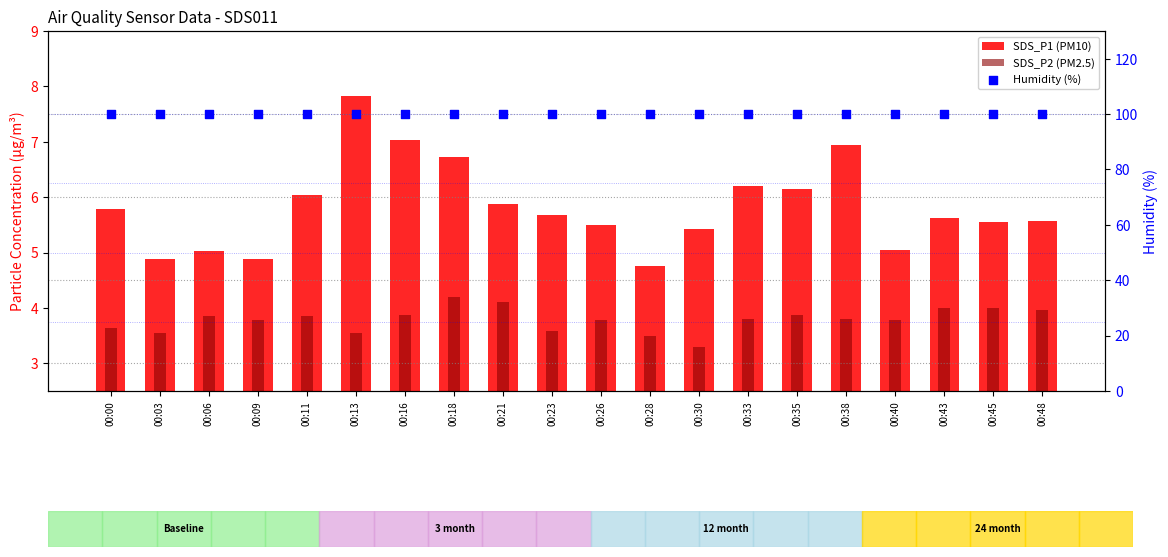

At how many categories does at least one series exceed 13?

20